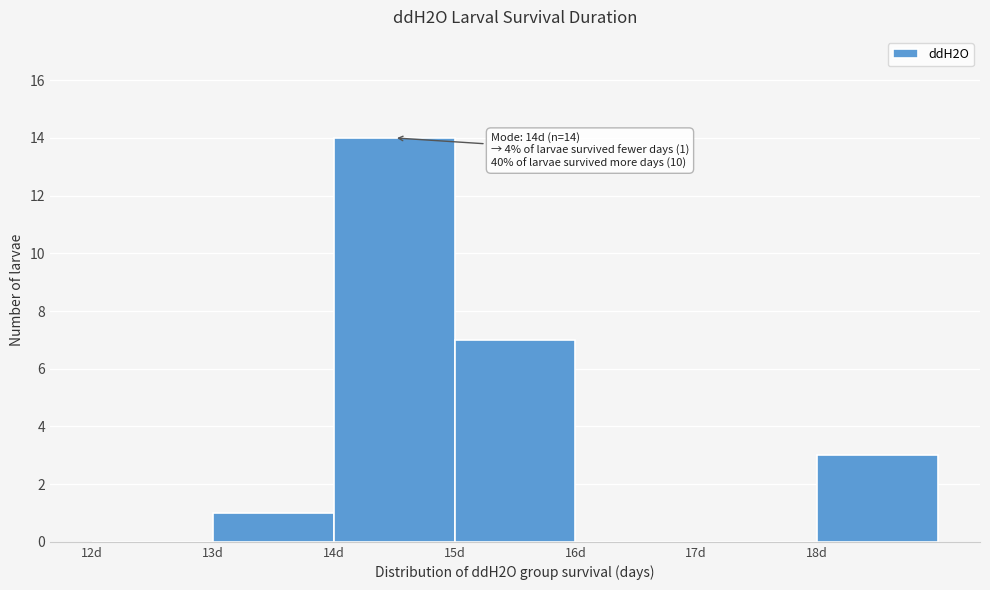

Over which range of the x-axis is the bar tallest?

14 to 15